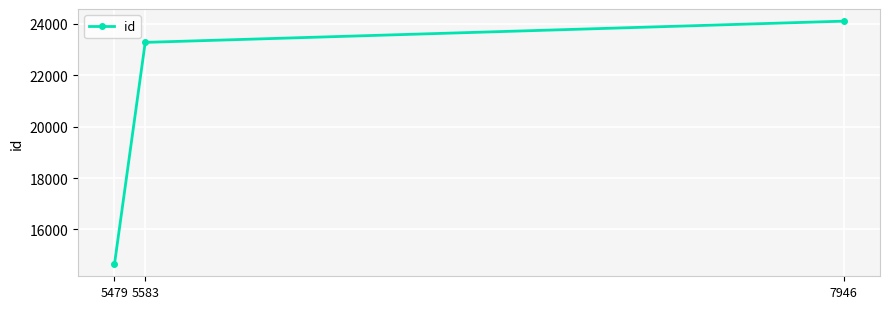

Is this an area chart (filled region under the line)?

No